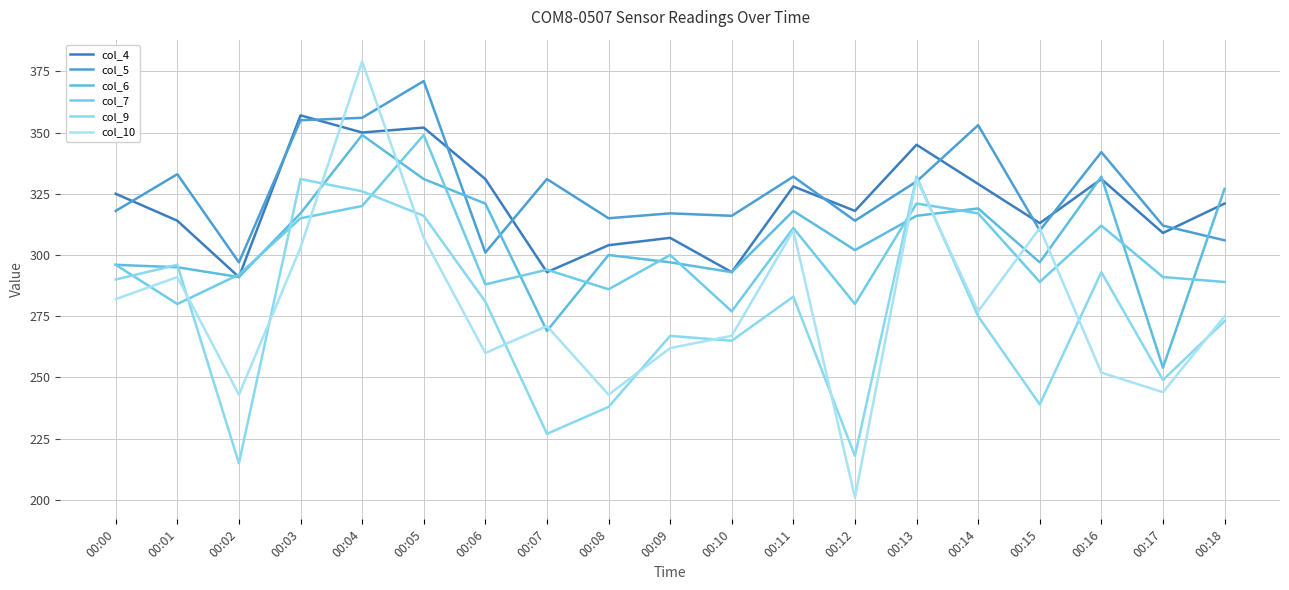

Which series has the largest total across all categories?

col_5